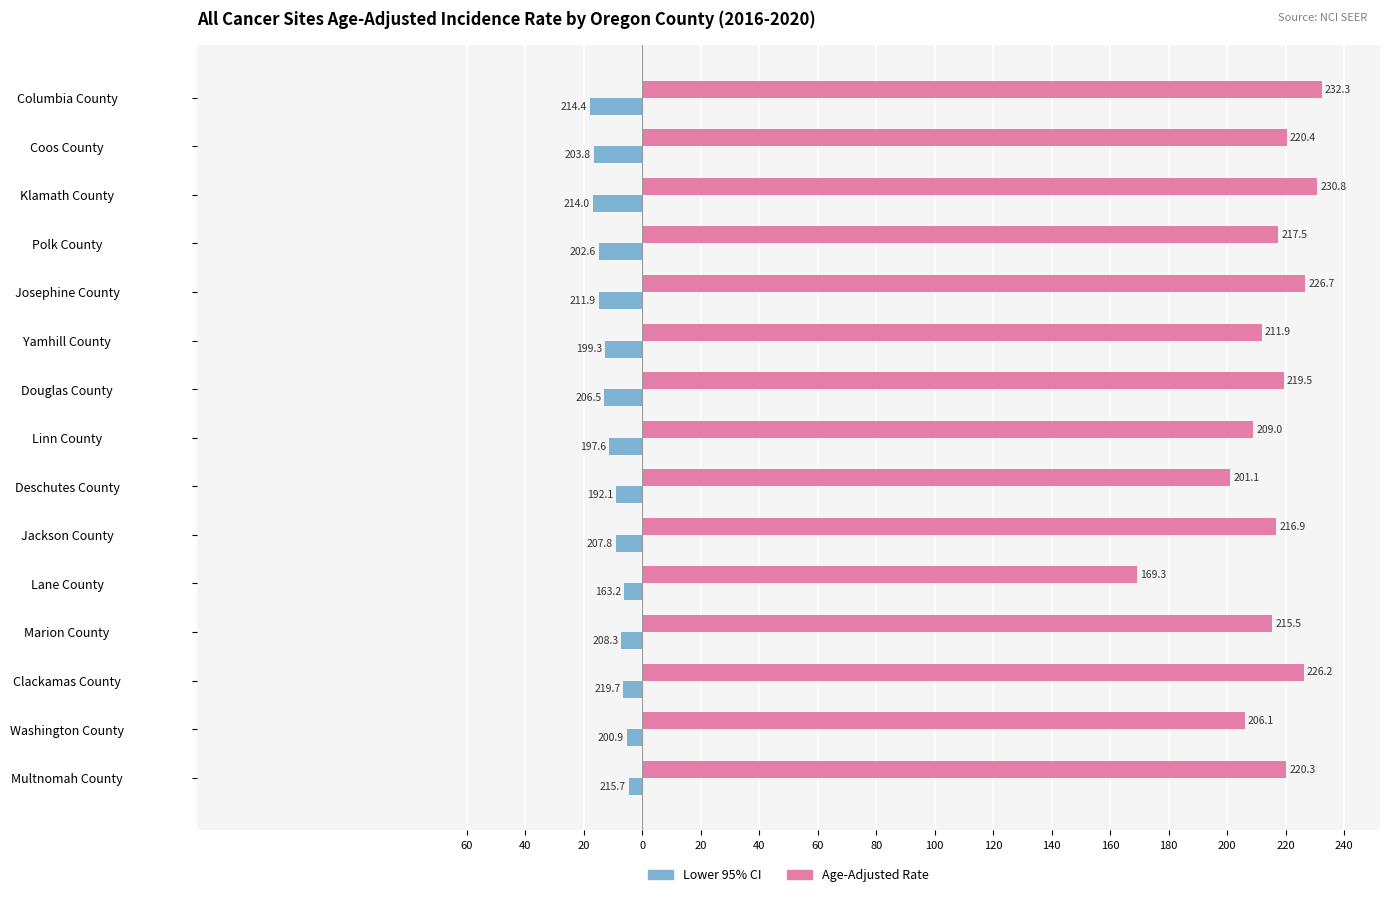

What are all the series names shown in the legend?

Lower 95% CI, Age-Adjusted Rate